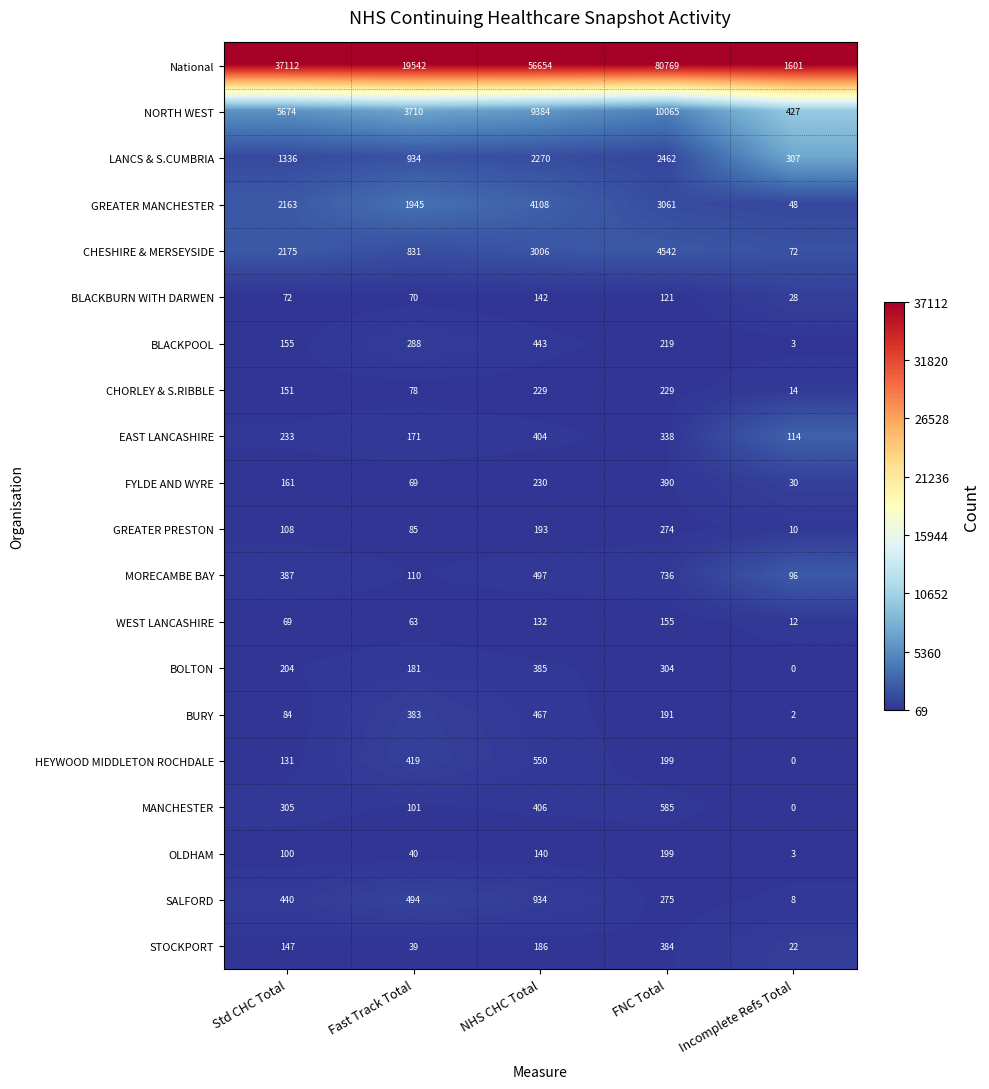

Is it true that WEST LANCASHIRE equals 63 at Fast Track Total?

True